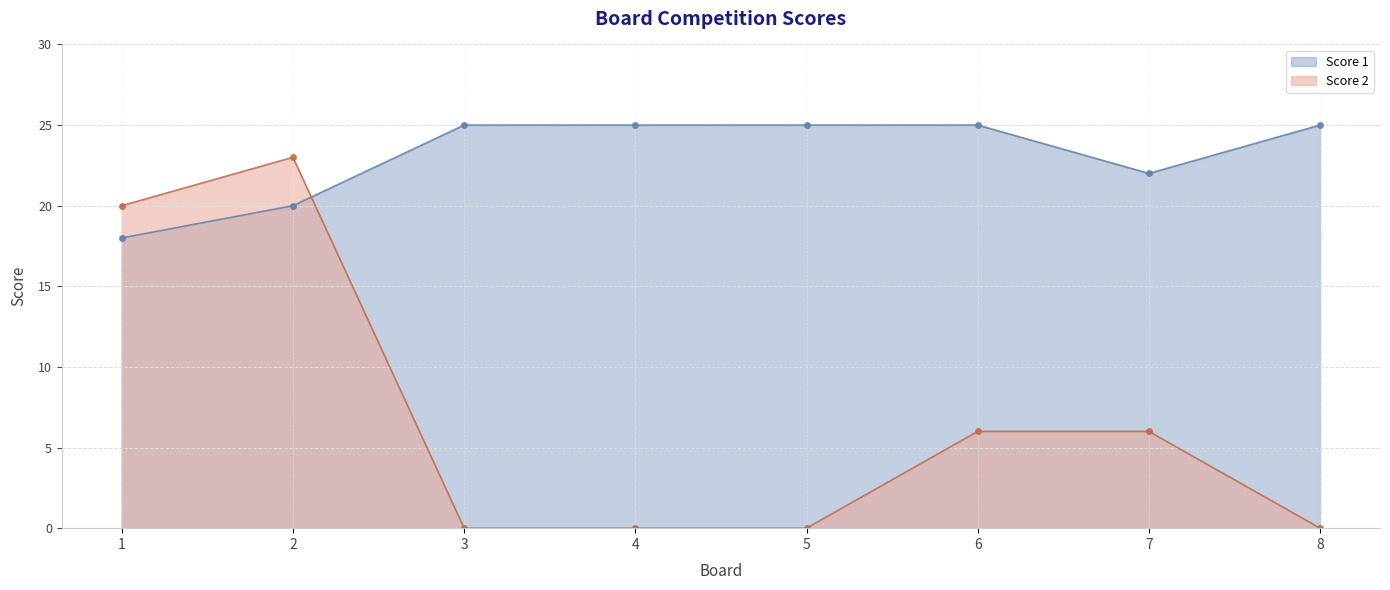

What are all the series names shown in the legend?

Score 1, Score 2